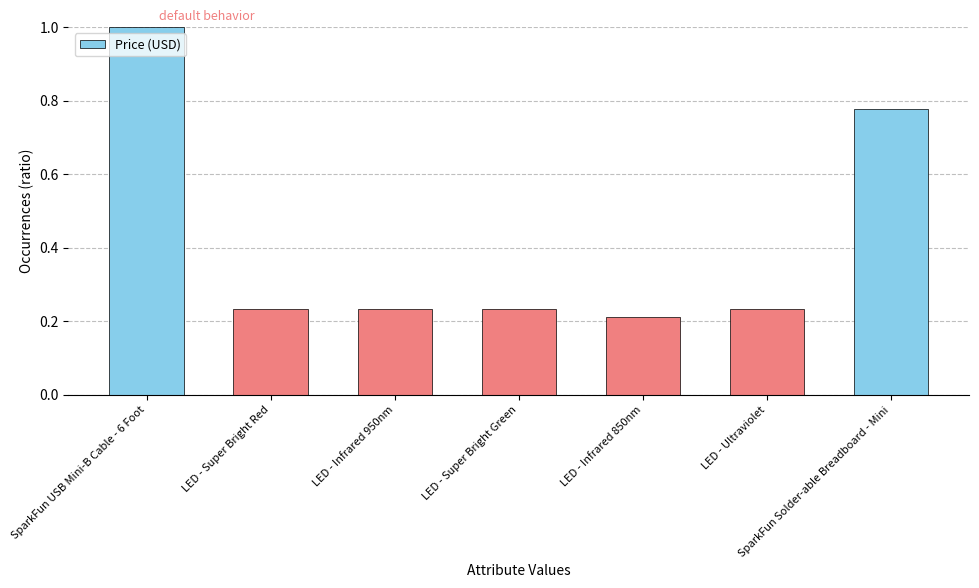

What is the sum of all values?

2.9